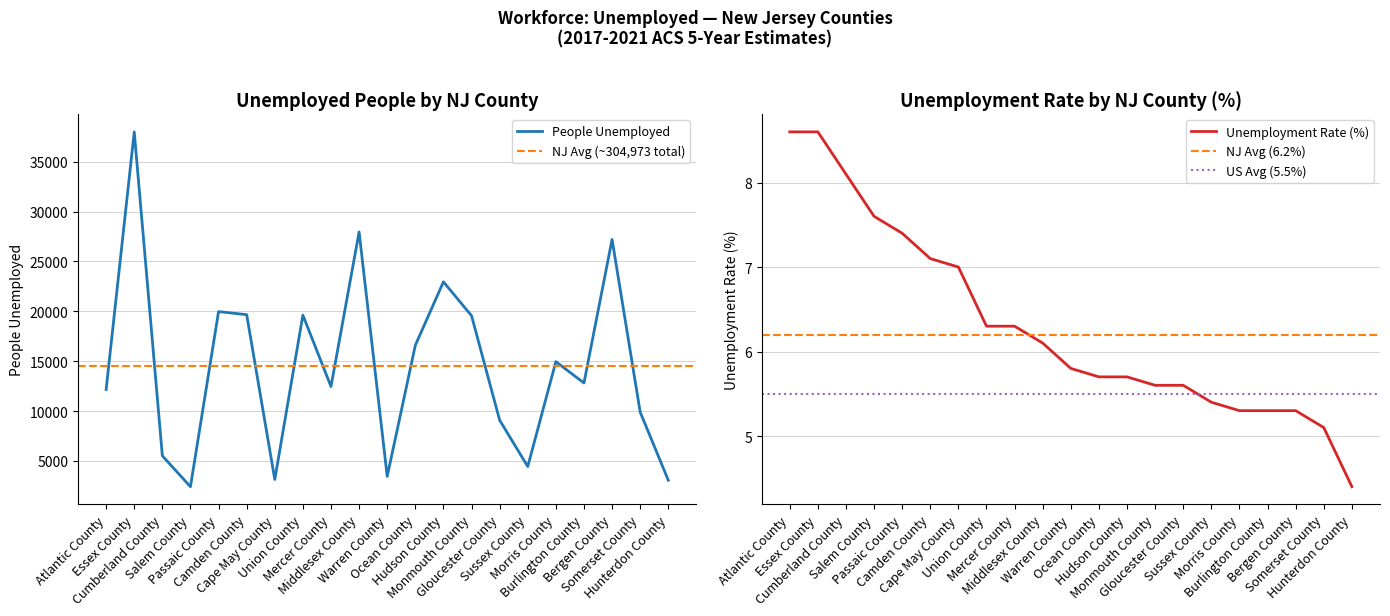

Rank the categories by Unemployment Rate (%) value from lowest to highest.

Hunterdon County, Somerset County, Morris County, Burlington County, Bergen County, Sussex County, Monmouth County, Gloucester County, Ocean County, Hudson County, Warren County, Middlesex County, Union County, Mercer County, Cape May County, Camden County, Passaic County, Salem County, Cumberland County, Atlantic County, Essex County